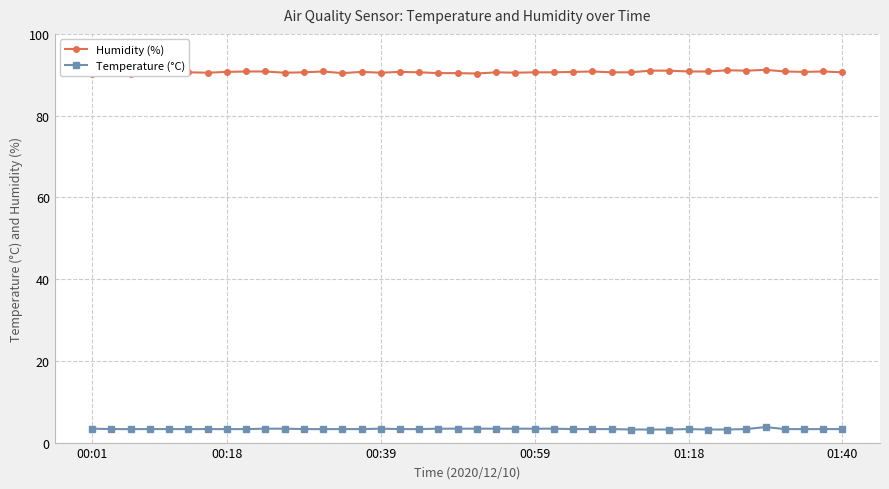

True or false: Temperature (°C) and Humidity (%) intersect in this chart.

False